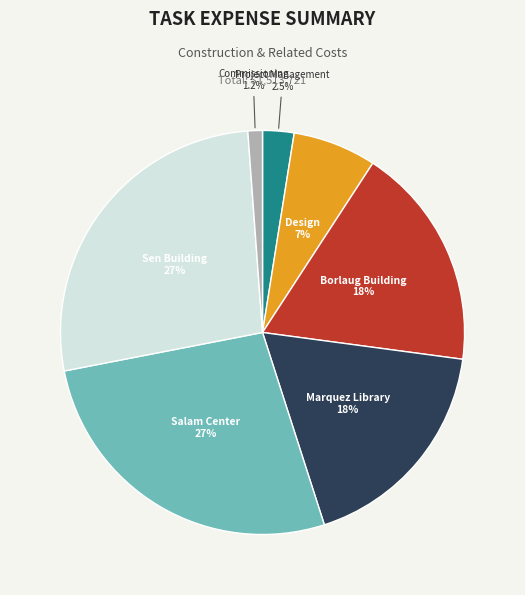

What is the smallest slice in the pie chart?

Commissioning